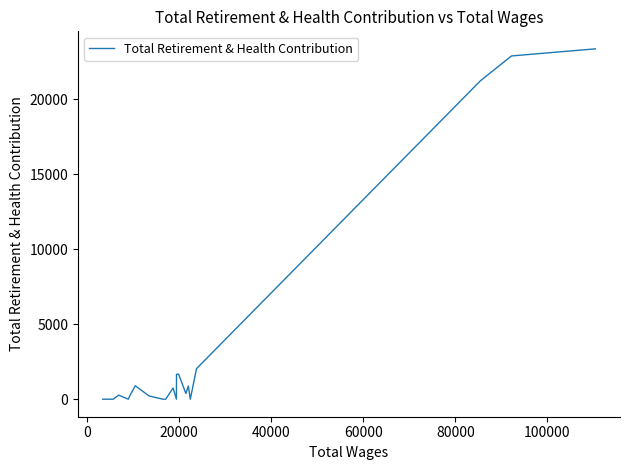

What is the difference between the maximum and minimum values?

23361